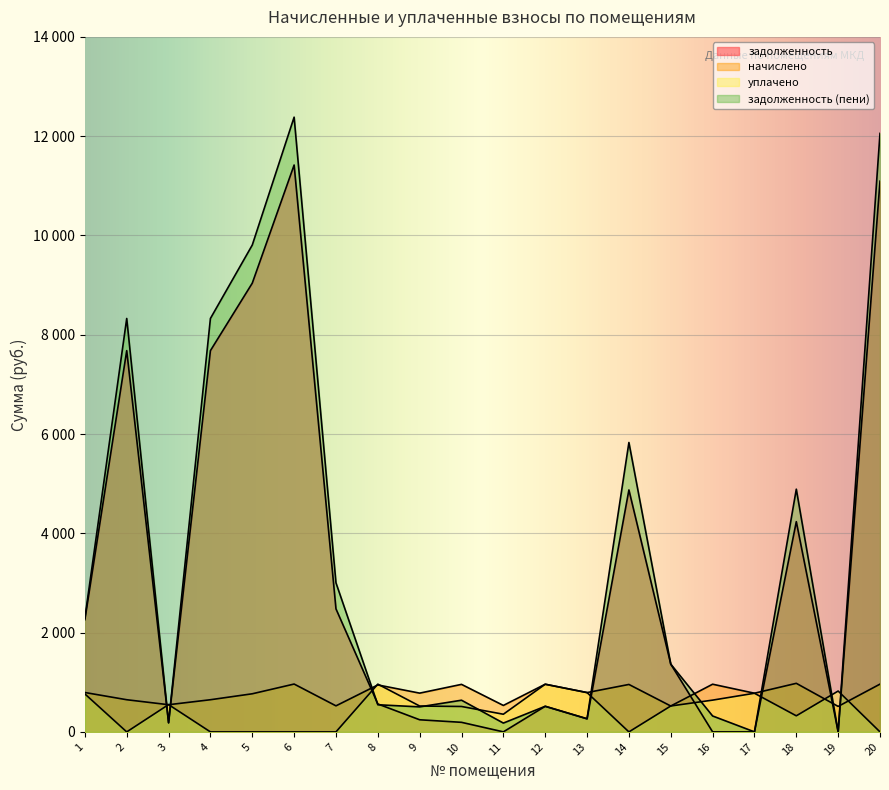

In уплачено, how many points are higher than both neighbors (excluding endpoints)?

5